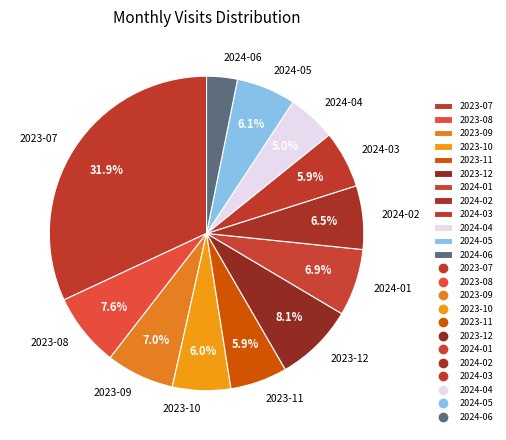

What percentage is the 2023-09 slice, to the nearest percent?

7%